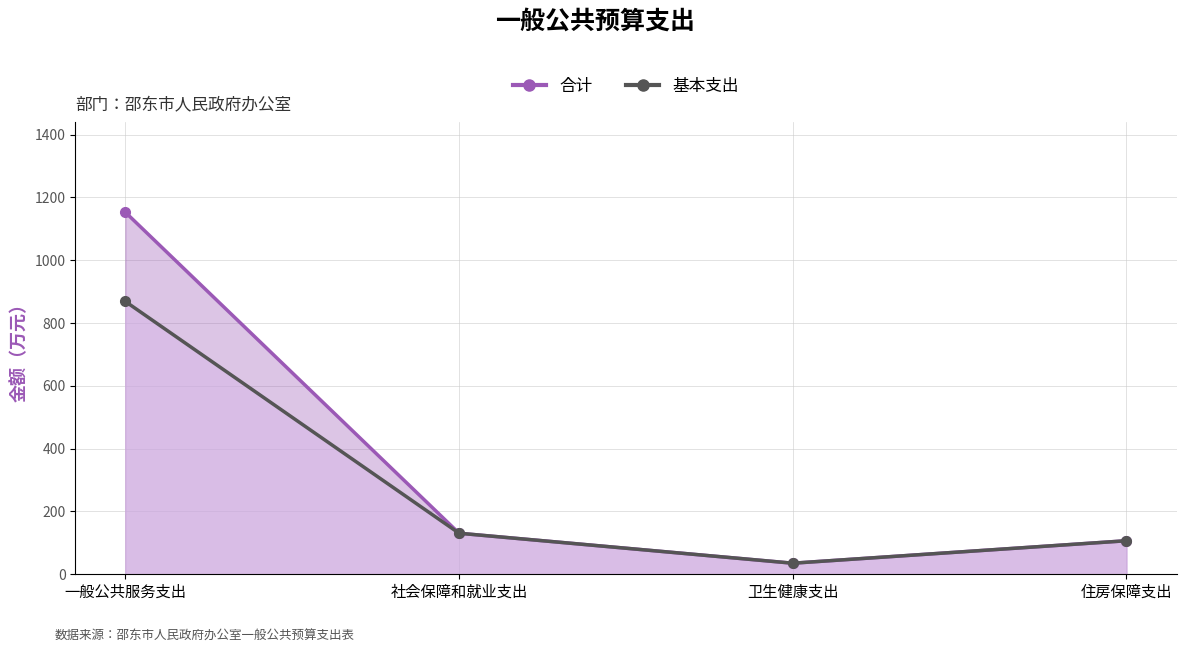

At which label does 基本支出 first exceed 130?

一般公共服务支出